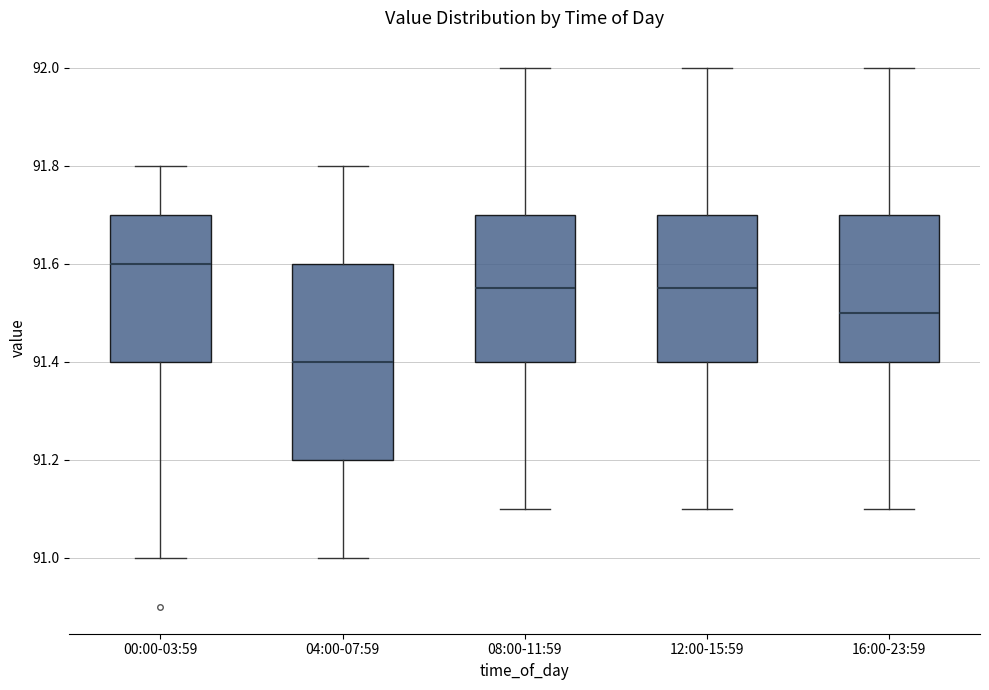

Reading left to right, transcribe this box plot: for each box, give where its median line is, the range the box spans, and where its two whiskers end, as read against the y-axis. The values are not printed on the chart, so give them approximately, as read against the axis.

00:00-03:59: median 91.60, box 91.40 to 91.70, whiskers 91.00 to 91.80
04:00-07:59: median 91.40, box 91.20 to 91.60, whiskers 91.00 to 91.80
08:00-11:59: median 91.56, box 91.40 to 91.70, whiskers 91.10 to 92.00
12:00-15:59: median 91.56, box 91.40 to 91.70, whiskers 91.10 to 92.00
16:00-23:59: median 91.50, box 91.40 to 91.70, whiskers 91.10 to 92.00